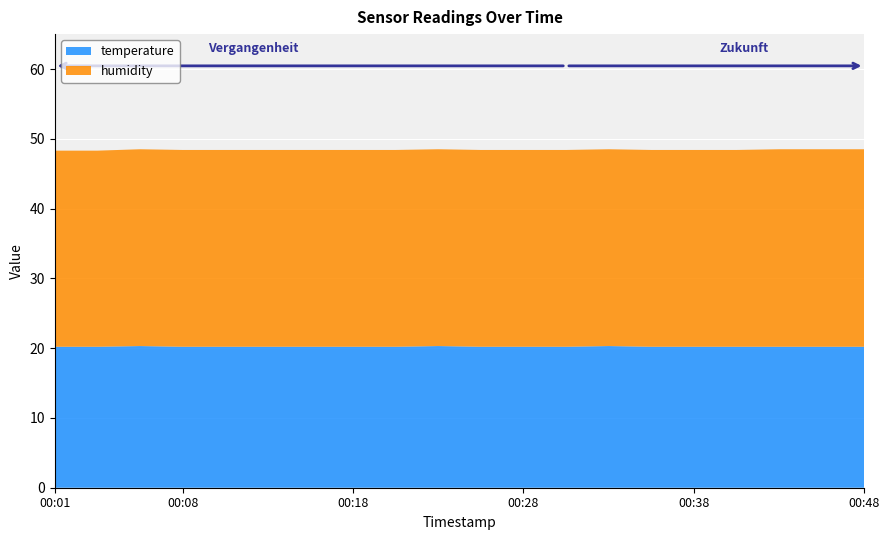

Reading left to right, transcribe all the data shown in this chart.

temperature: 00:01=20.2	00:03=20.2	00:06=20.3	00:08=20.2	00:11=20.2	00:13=20.2	00:16=20.2	00:18=20.2	00:21=20.2	00:23=20.3	00:26=20.2	00:28=20.2	00:31=20.2	00:33=20.3	00:36=20.2	00:38=20.2	00:41=20.2	00:43=20.2	00:45=20.2	00:48=20.2
humidity: 00:01=28.1	00:03=28.1	00:06=28.2	00:08=28.2	00:11=28.2	00:13=28.2	00:16=28.2	00:18=28.2	00:21=28.2	00:23=28.2	00:26=28.2	00:28=28.2	00:31=28.2	00:33=28.2	00:36=28.2	00:38=28.2	00:41=28.2	00:43=28.3	00:45=28.3	00:48=28.3